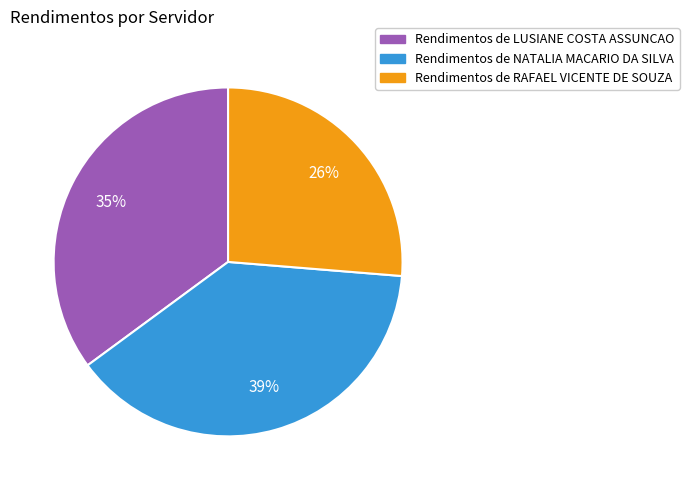

Does any single category account for the majority?

No